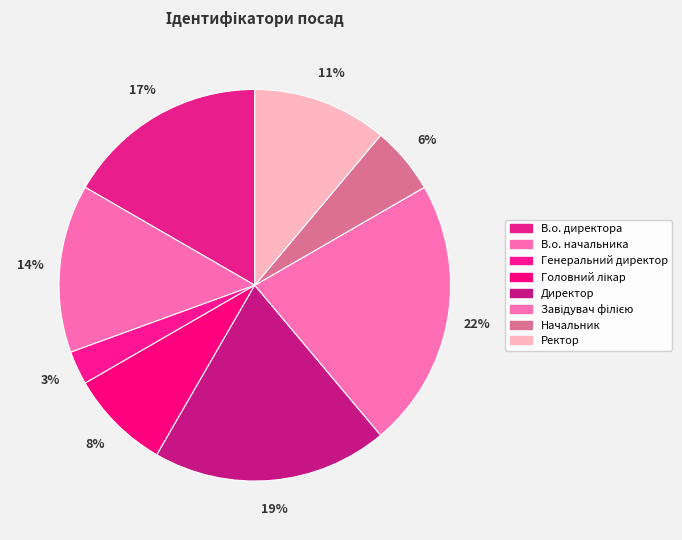

What is the largest slice in the pie chart?

Завідувач філією